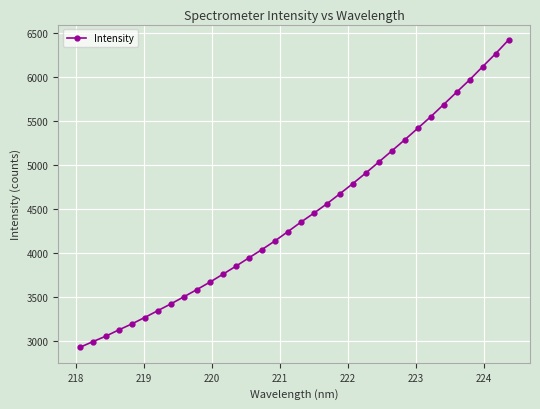

What is the average value?

4424.3